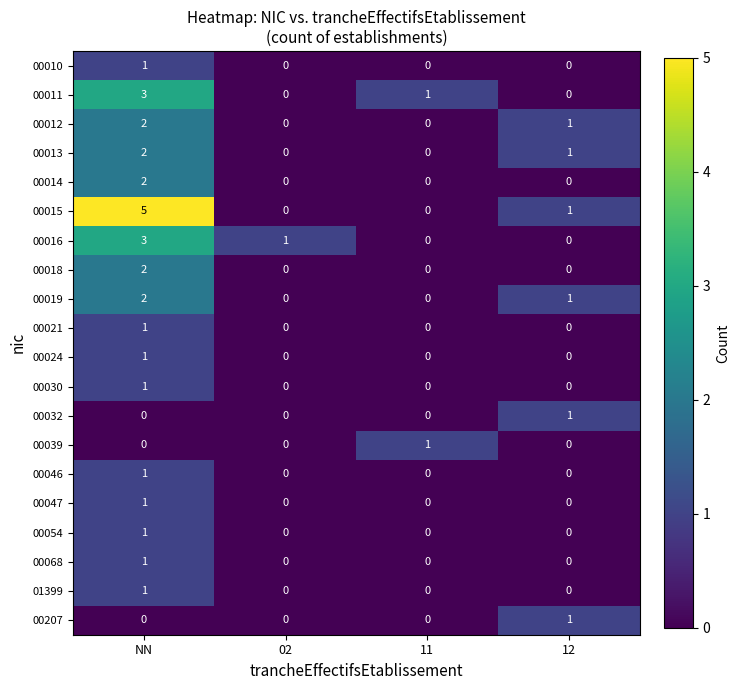

The value of 00032 at 02 is 0. True or false?

True